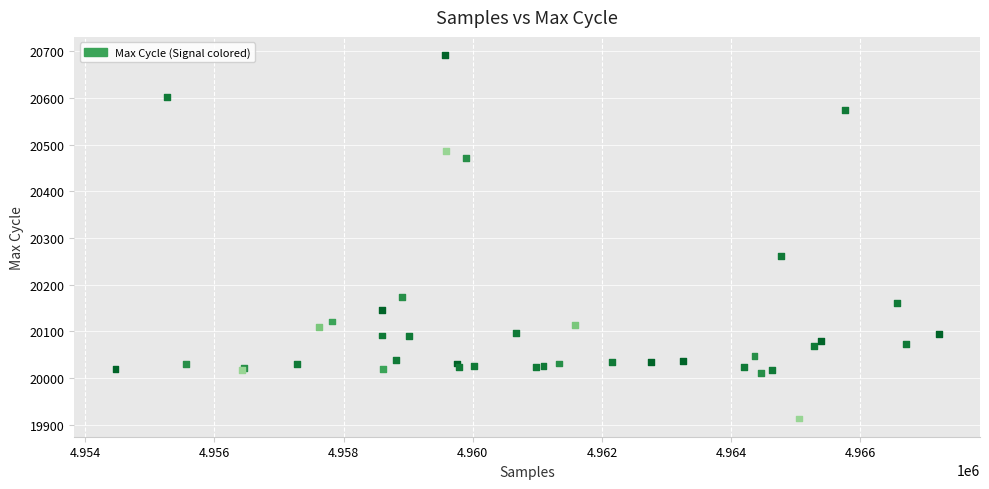

What Y value in the scatter plot is closest to 20302?

20262